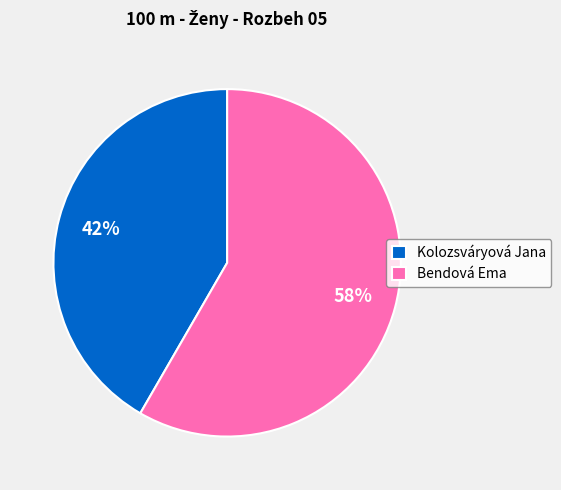

What is the largest slice in the pie chart?

Bendová Ema